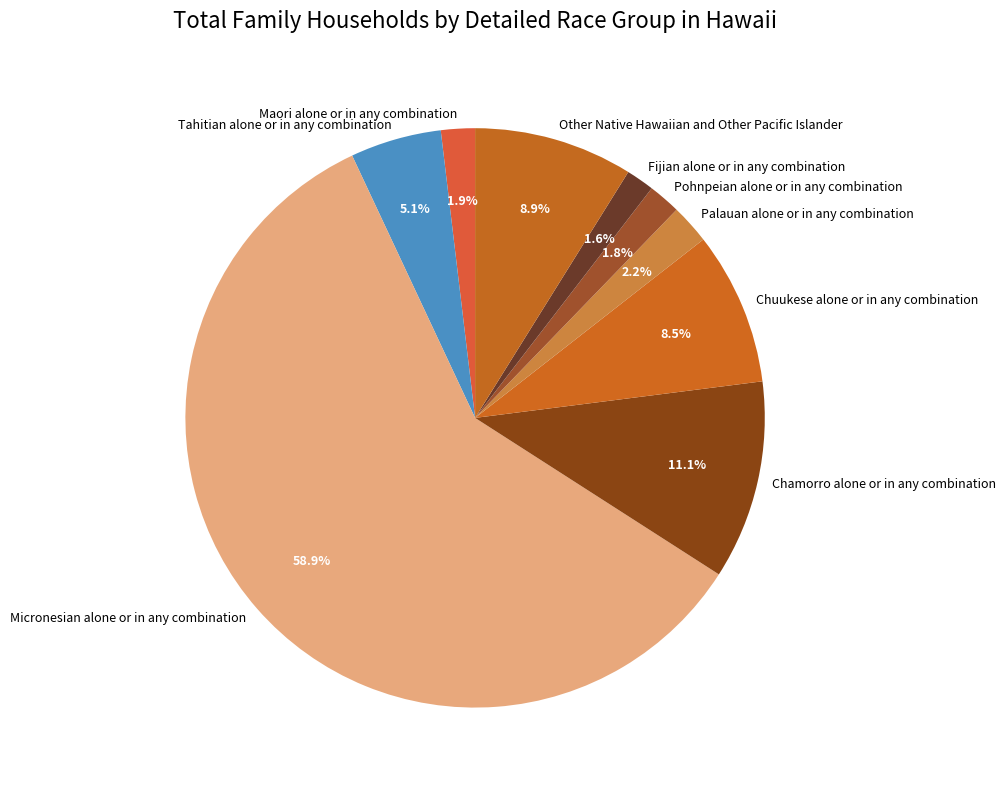

Which has a higher value, Tahitian alone or in any combination or Fijian alone or in any combination?

Tahitian alone or in any combination